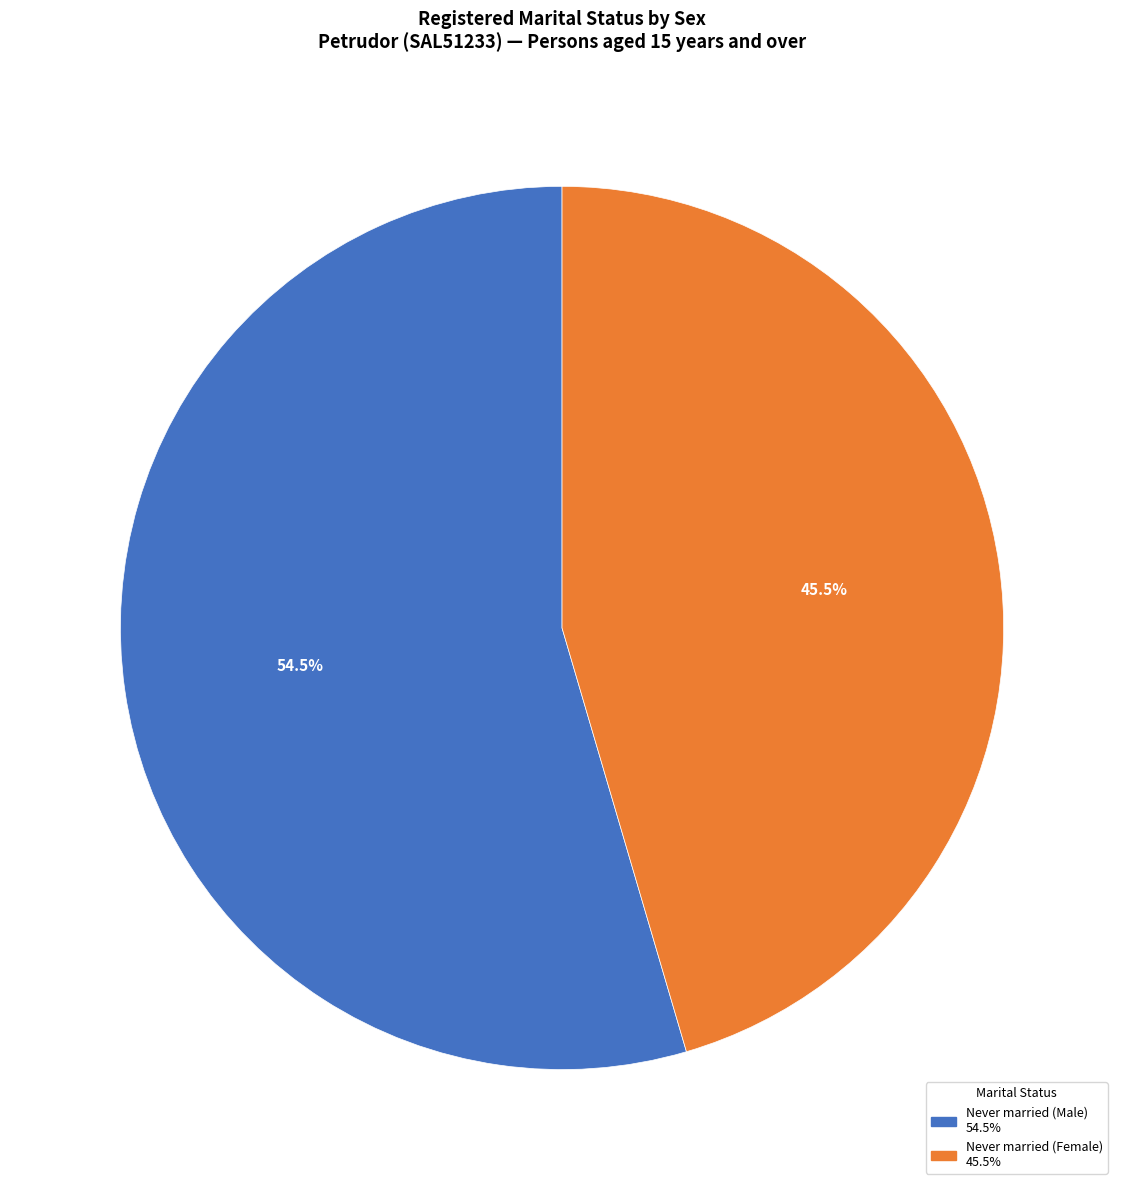

How many segments does this pie chart have?

2